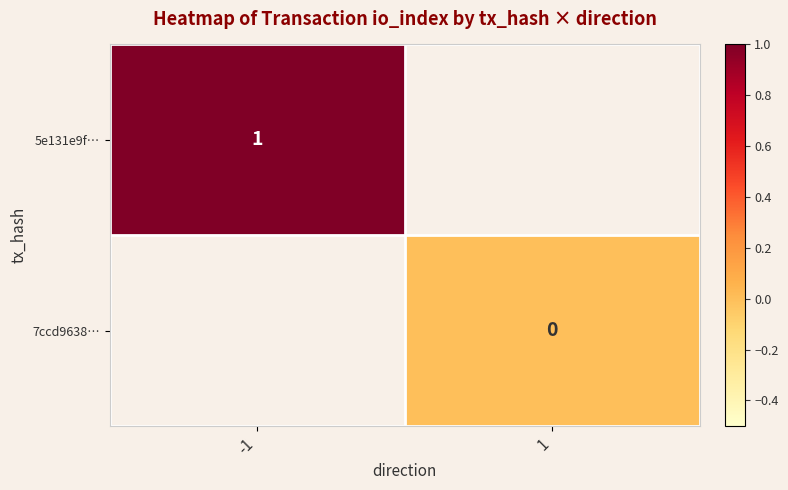

The value of 5e131e9f… at -1 is 0. True or false?

False